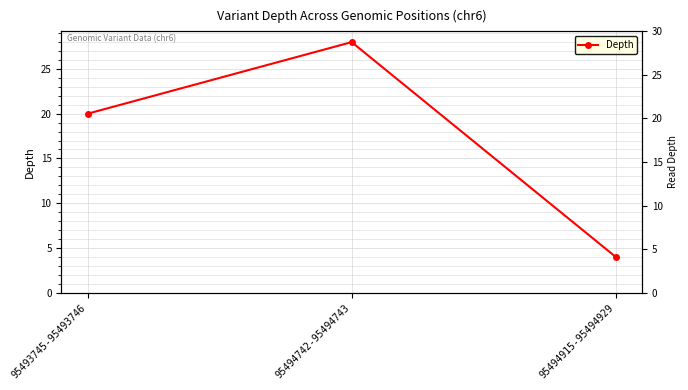

What is the value of the 2nd point from the left?

28